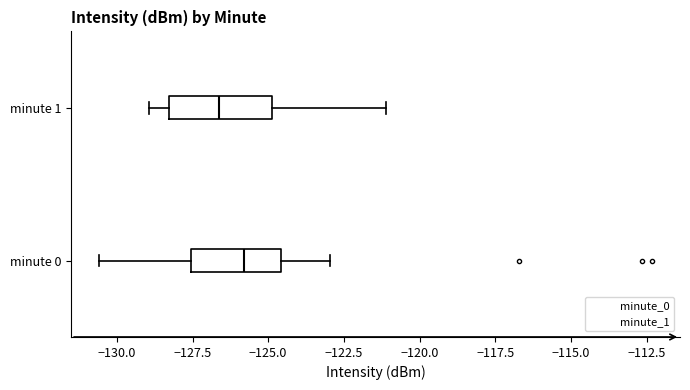

Reading bottom to top, transcribe this box plot: for each box, give where its median line is, the range the box spans, and where its two whiskers end, as read against the x-axis. The values are not printed on the chart, so give them approximately, as read against the axis.

minute 0: median -126.0, box -127.5 to -124.5, whiskers -130.5 to -123.0
minute 1: median -126.5, box -128.5 to -125.0, whiskers -129.0 to -121.0